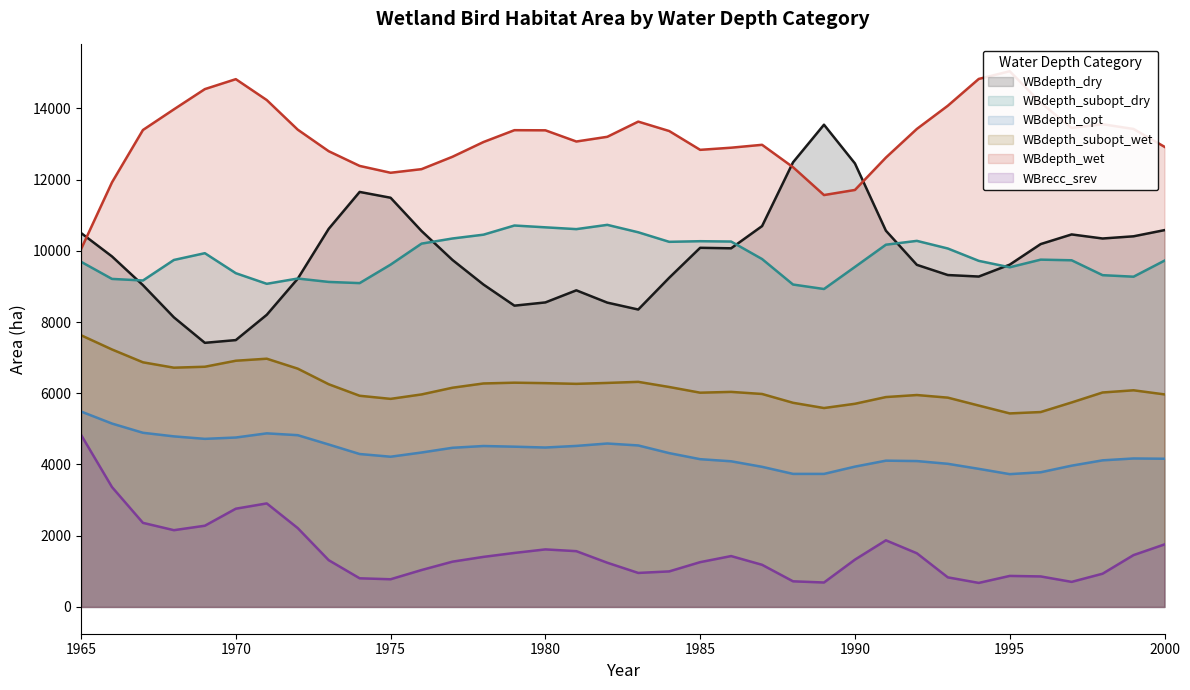

True or false: WBdepth_subopt_dry and WBrecc_srev intersect in this chart.

False